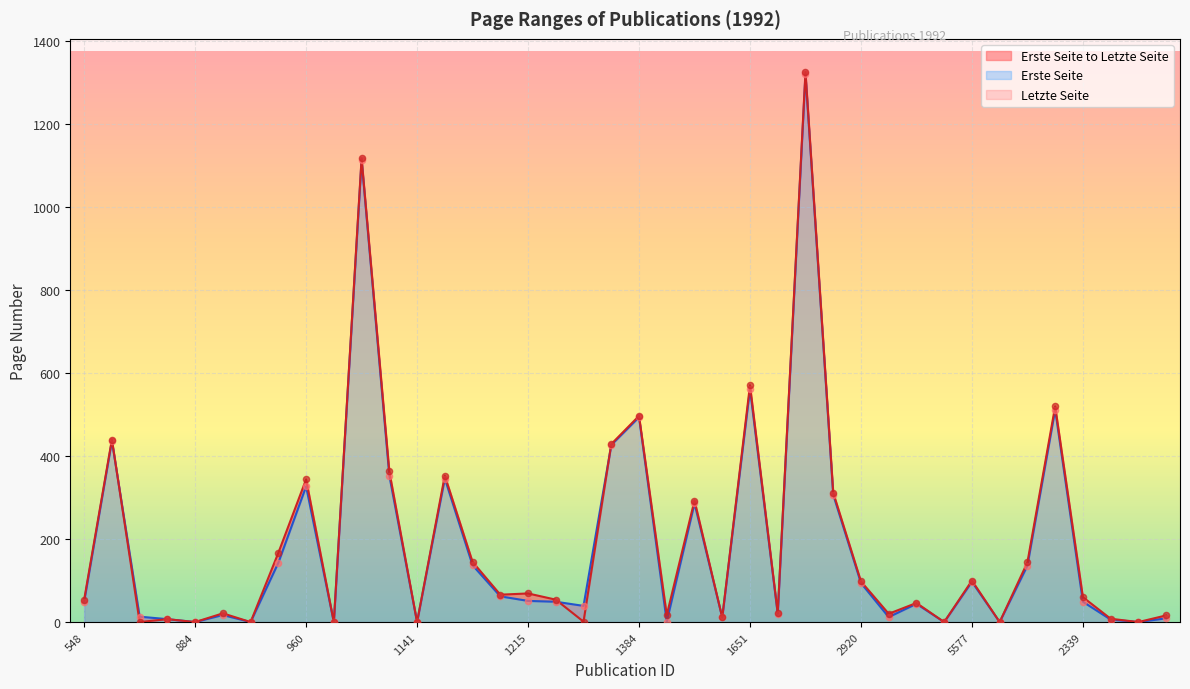

Which series has the widest spread of Y values?

Letzte Seite